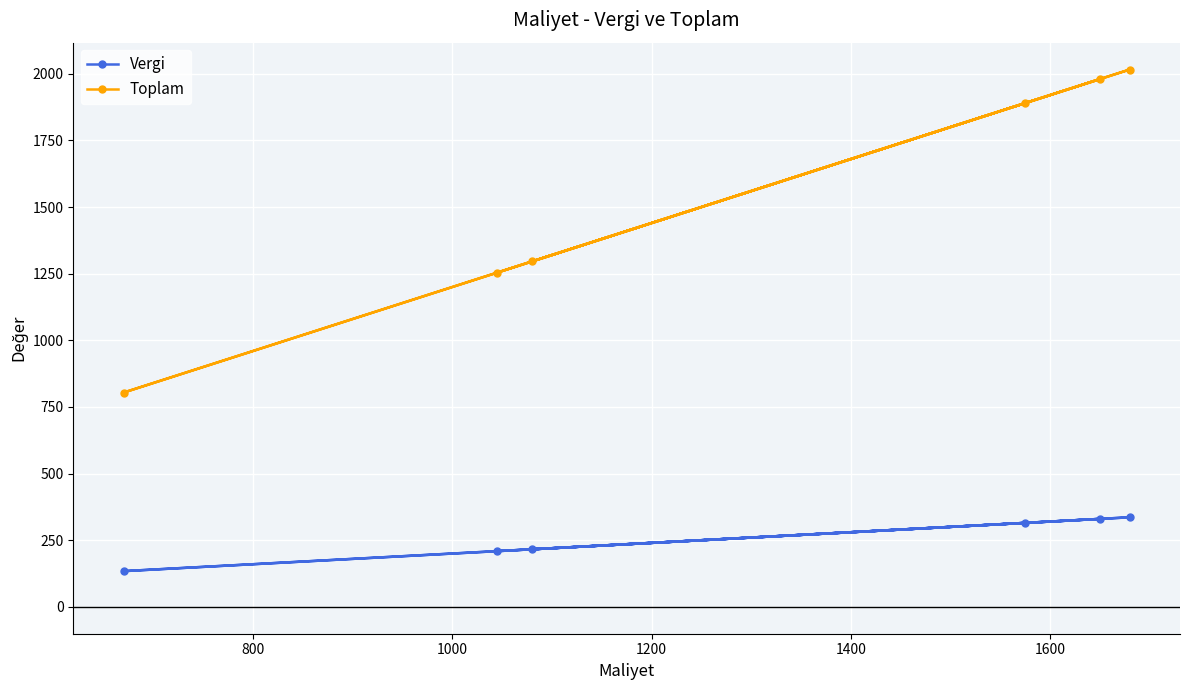

True or false: Toplam and Vergi cross at least once.

False